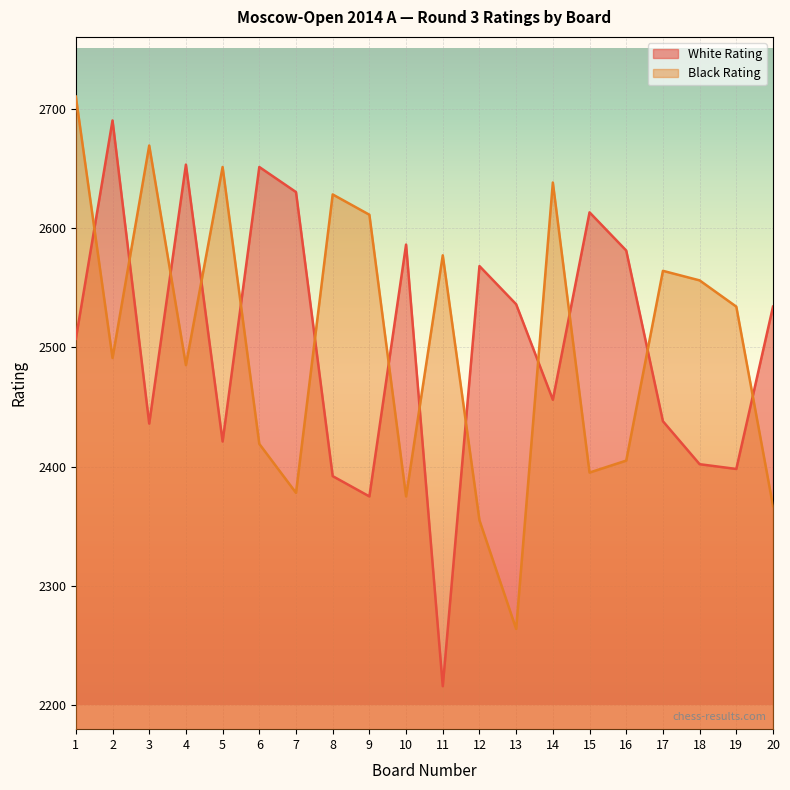

In White Rating, how many points are lower than both neighbors (excluding endpoints)?

6